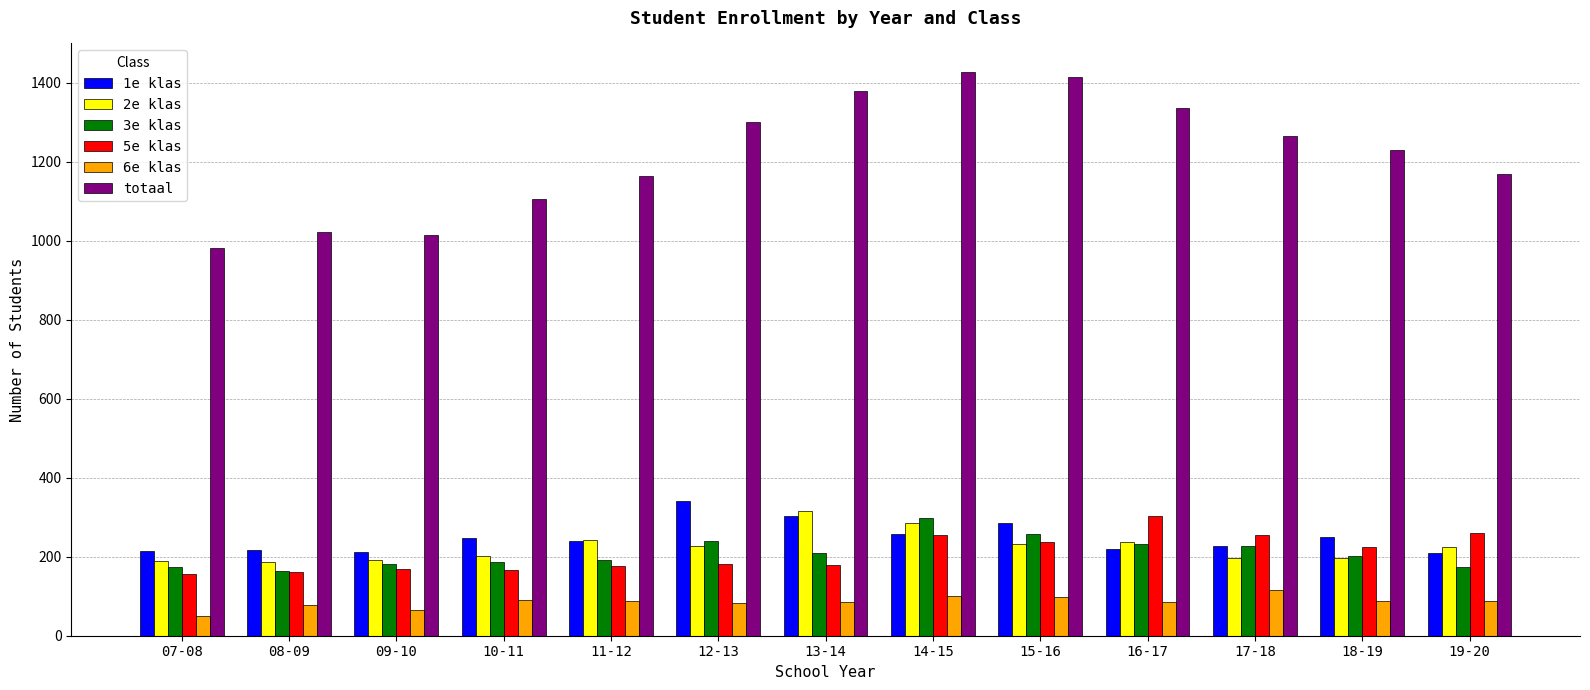

What is the smallest value displayed?

49